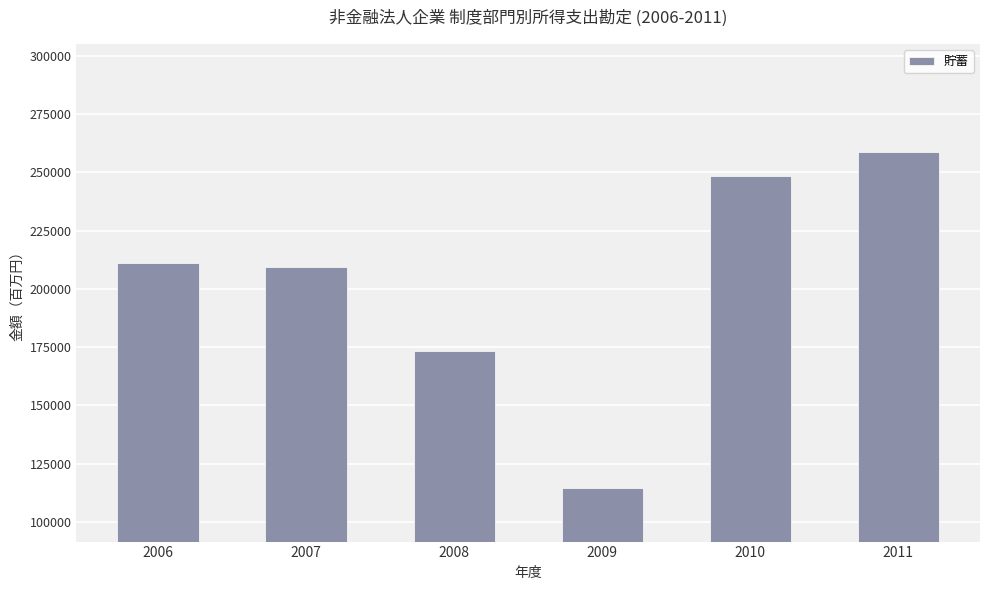

Rank the categories by value from highest to lowest.

2011, 2010, 2006, 2007, 2008, 2009